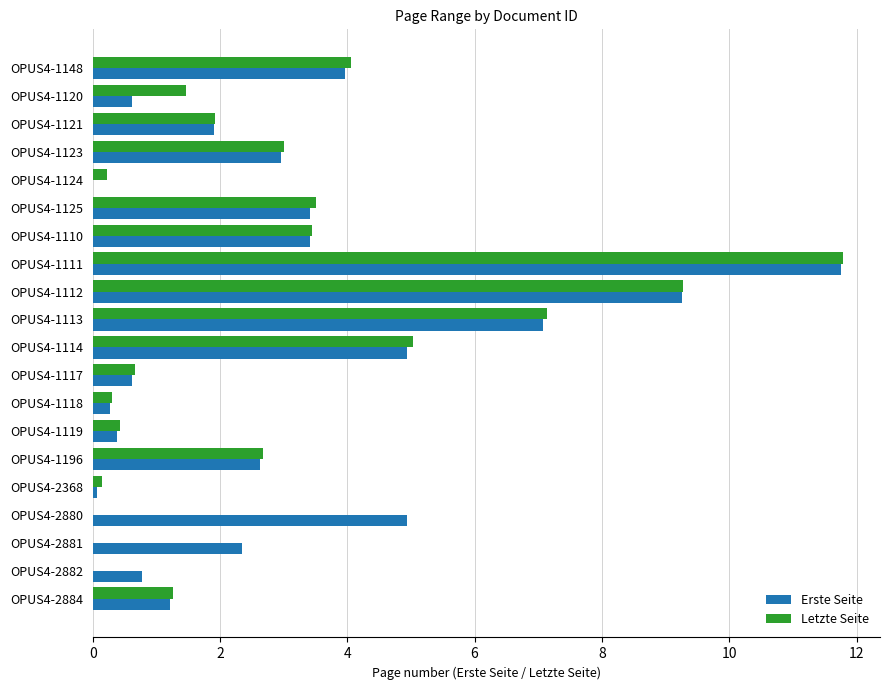

What is the maximum value for Letzte Seite?

11.8